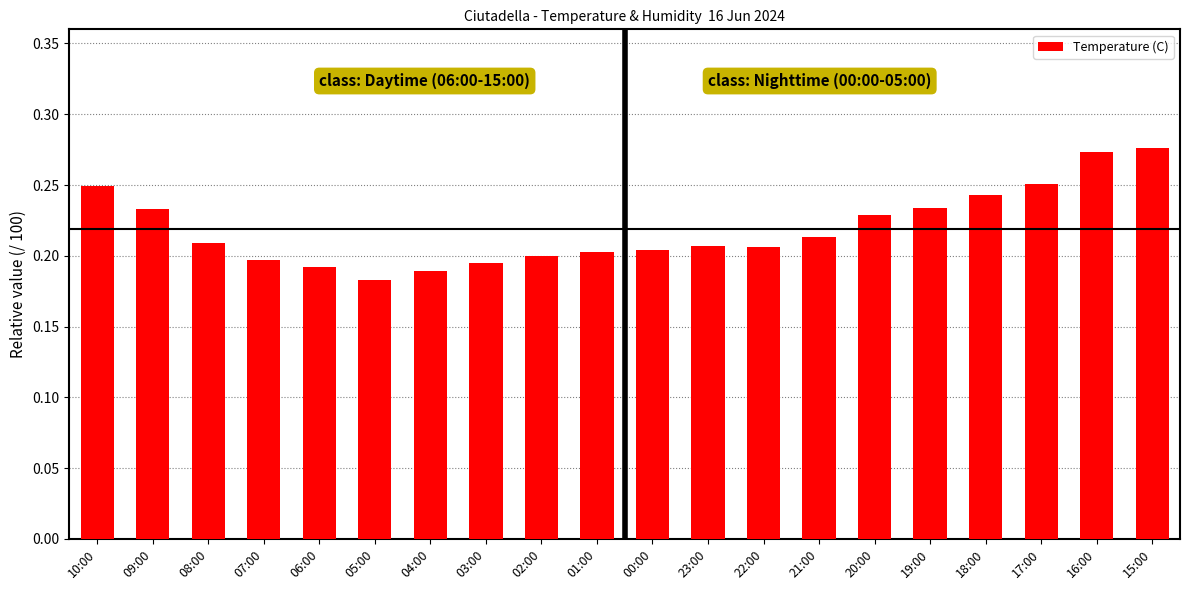

What is the sum of all values?

4.4